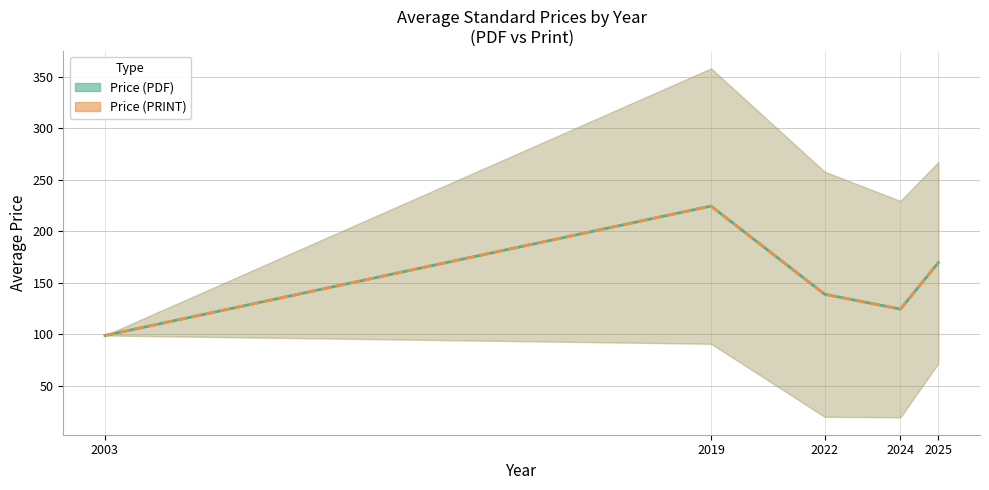

How many data points in Price (PDF) are less than 139?

2